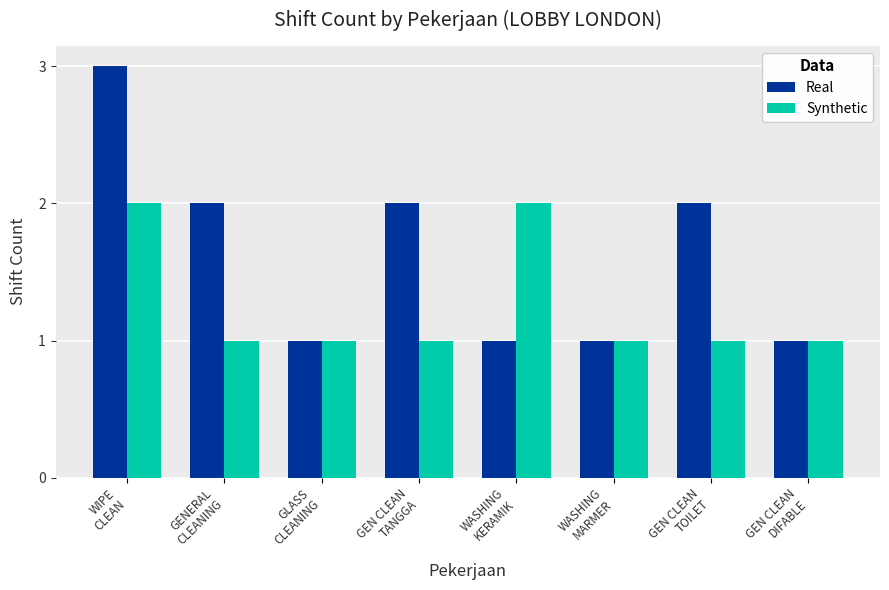

True or false: Real has a value of 2 at GEN CLEAN
TANGGA.

True